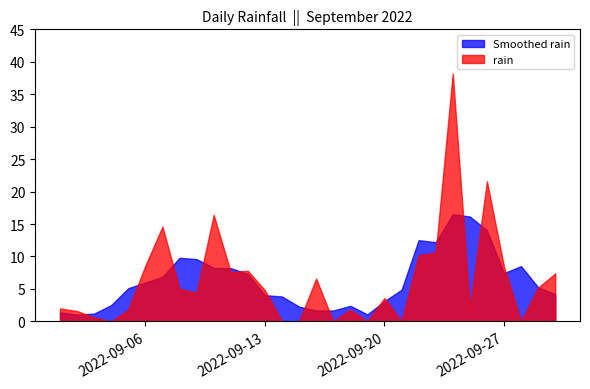

How many data points does each series have?

30